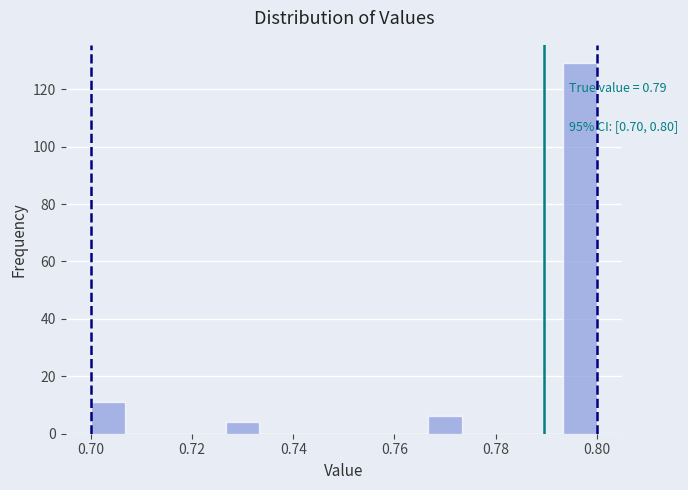

Read against the x-axis, roughly where is the centre of the tallest bar?

0.796